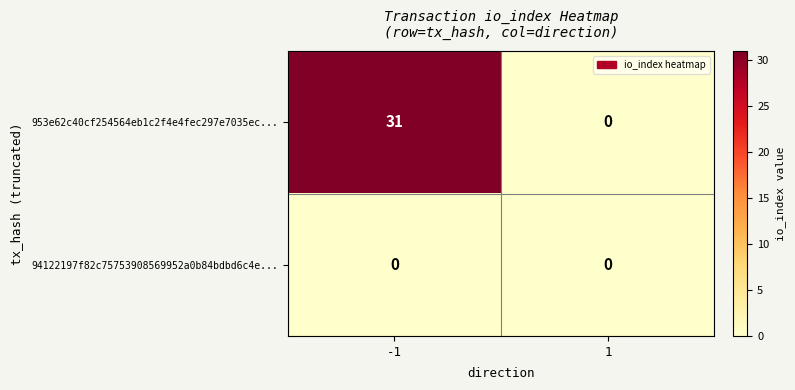

List the series in order of their peak value, lowest first.

94122197f82c75753908569952a0b84bdbd6c4e..., 953e62c40cf254564eb1c2f4e4fec297e7035ec...